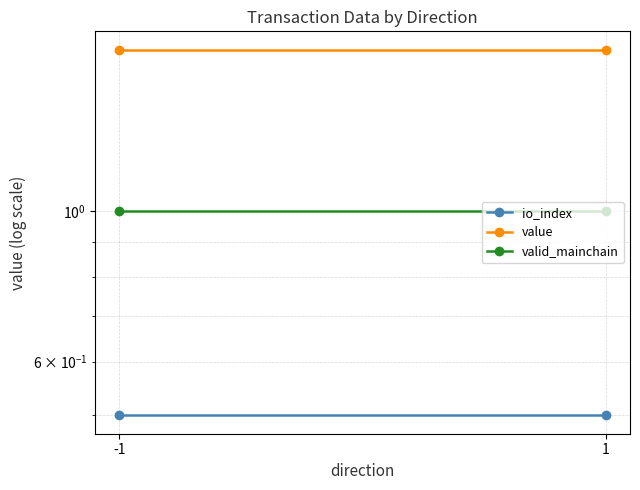

True or false: io_index has a value of 0.5 at -1.

True